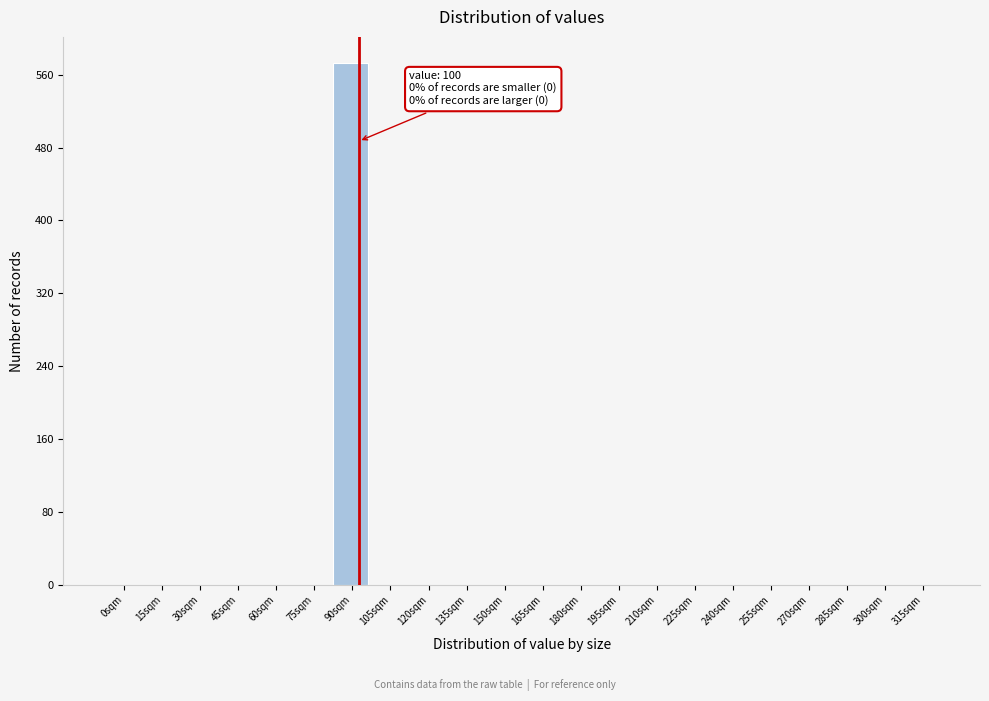

Reading right to left, what are all the values shown in this chart?

315sqm=0	300sqm=0	285sqm=0	270sqm=0	255sqm=0	240sqm=0	225sqm=0	210sqm=0	195sqm=0	180sqm=0	165sqm=0	150sqm=0	135sqm=0	120sqm=0	105sqm=0	90sqm=573	75sqm=0	60sqm=0	45sqm=0	30sqm=0	15sqm=0	0sqm=0